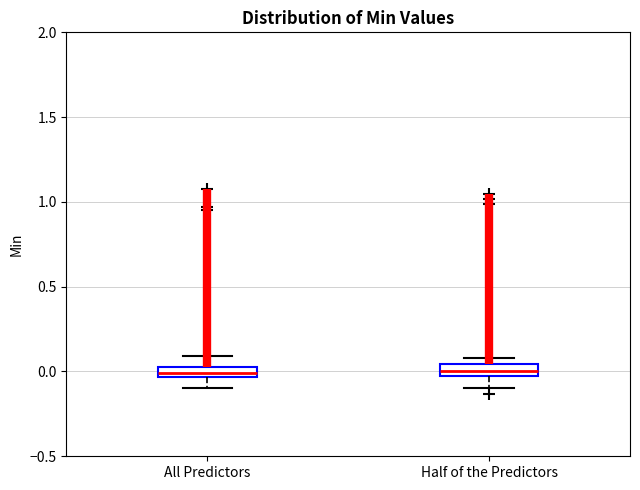

Where does the lower whisker of the box for All Predictors end on the y-axis? The values are not printed on the chart, so give them approximately, as read against the axis.

-0.10